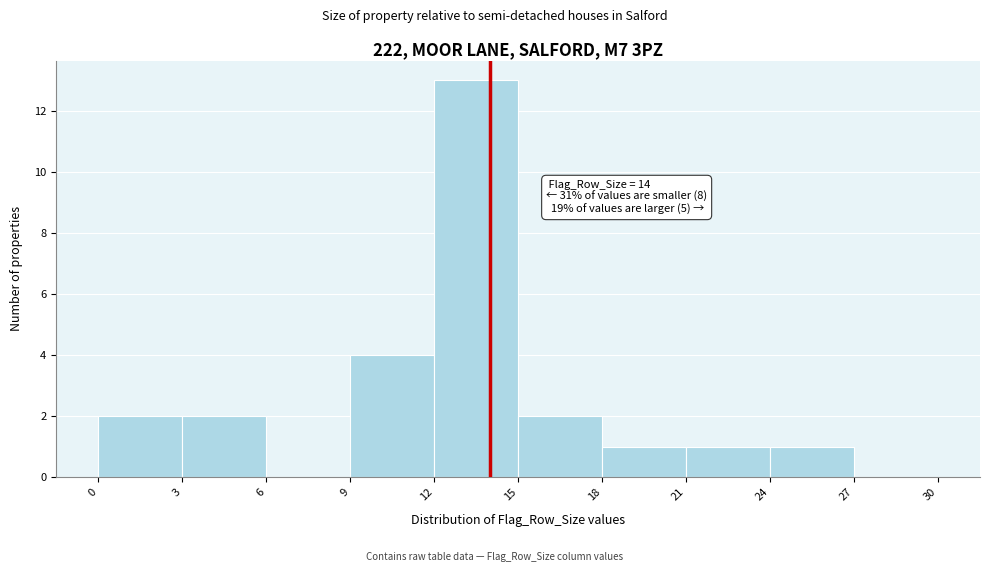

Over which range of the x-axis is the bar tallest?

12 to 15